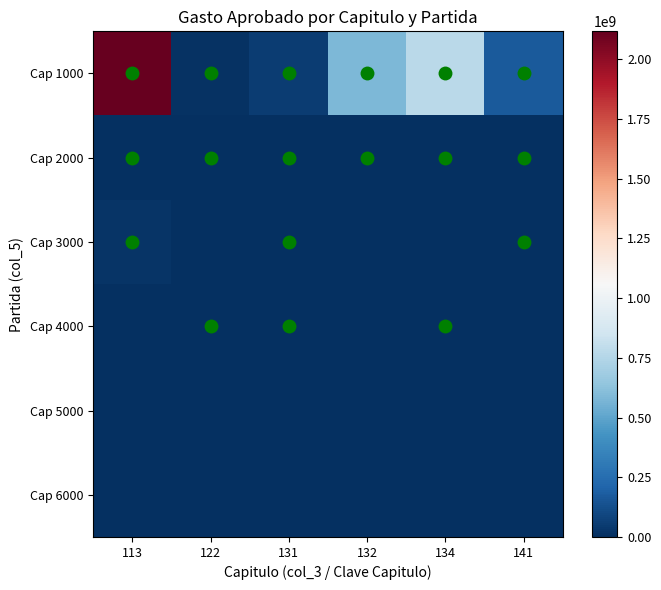

Reading right to left, what are all the values shown in this chart?

Cap 1000: 141=168859361	134=773884702	132=585488257	131=52098272	122=9981704	113=2117037182
Cap 2000: 141=2585467	134=7363064	132=1055200	131=3000600	122=1715817	113=5081142
Cap 3000: 141=616000	134=54000	132=268500	131=372811	122=225000	113=19082687
Cap 4000: 141=0	134=1222204	132=215000	131=444492	122=805897	113=20000
Cap 5000: 141=0	134=0	132=0	131=0	122=0	113=66000
Cap 6000: 141=0	134=0	132=0	131=0	122=0	113=0